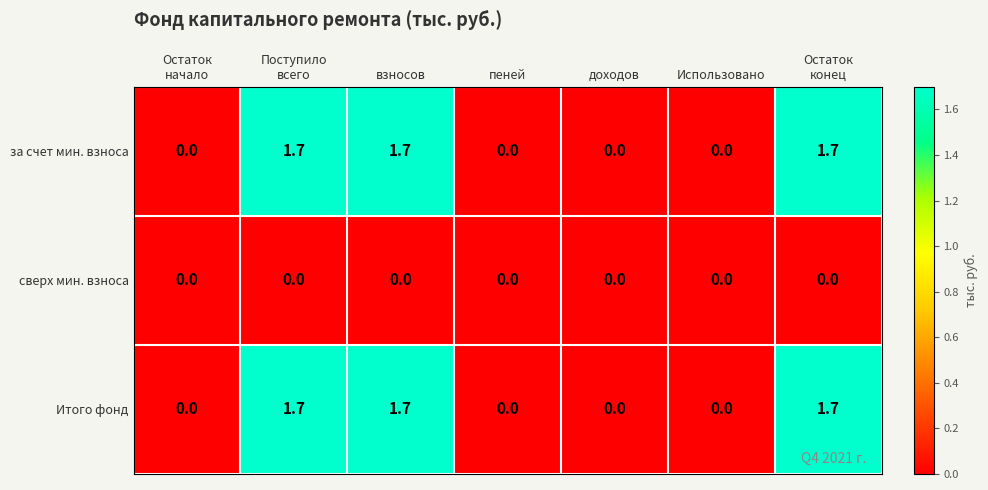

Count the за счет мин. взноса values in the range 0 to 1.

4